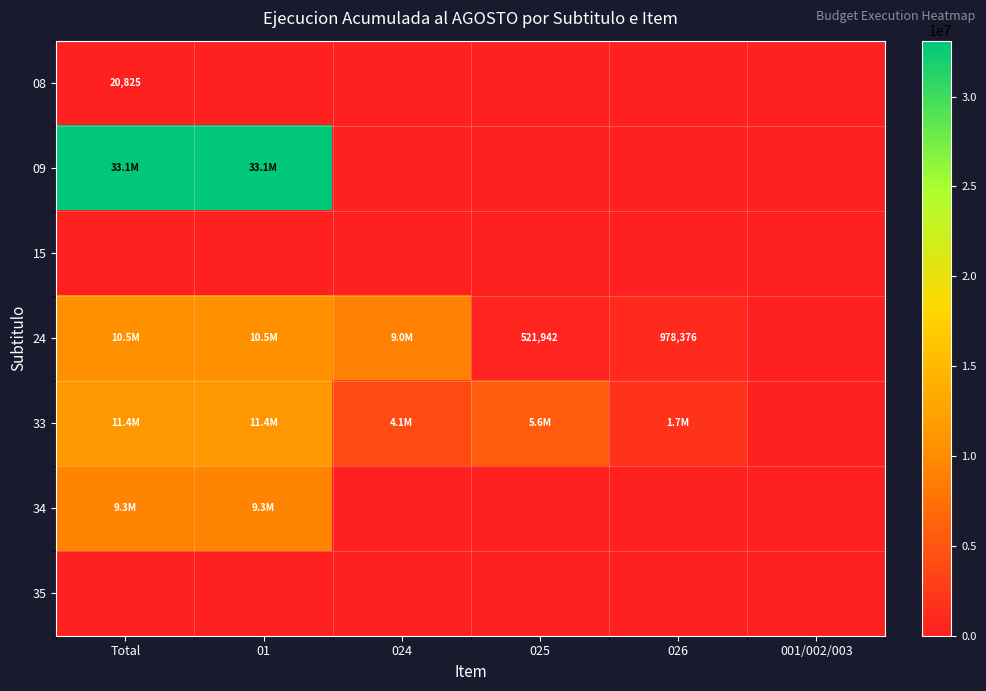

The 08 series shows 20825 at Total. True or false?

True